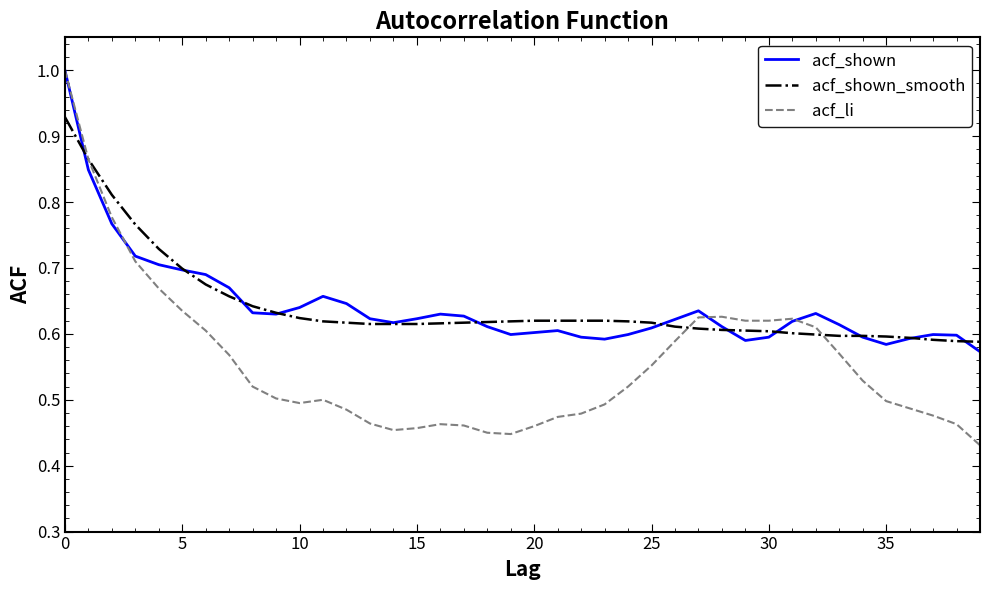

What is the maximum value shown in the chart?

1.0